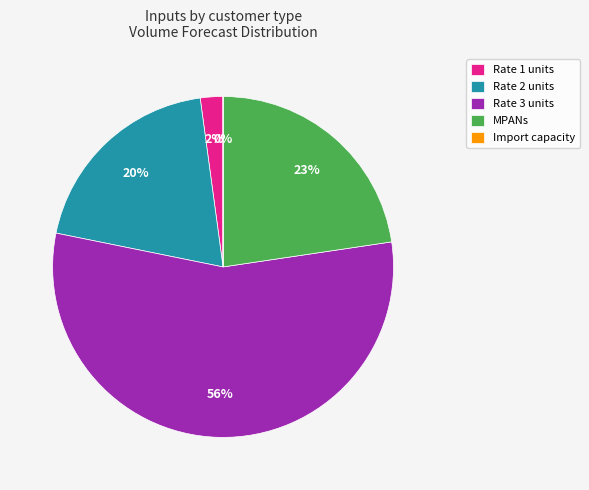

To the nearest percent, what portion does MPANs represent?

23%